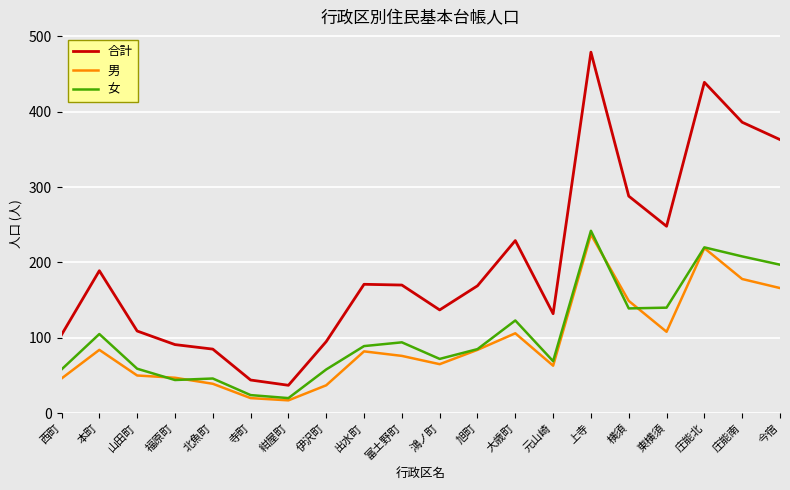

True or false: 男 and 合計 intersect in this chart.

False